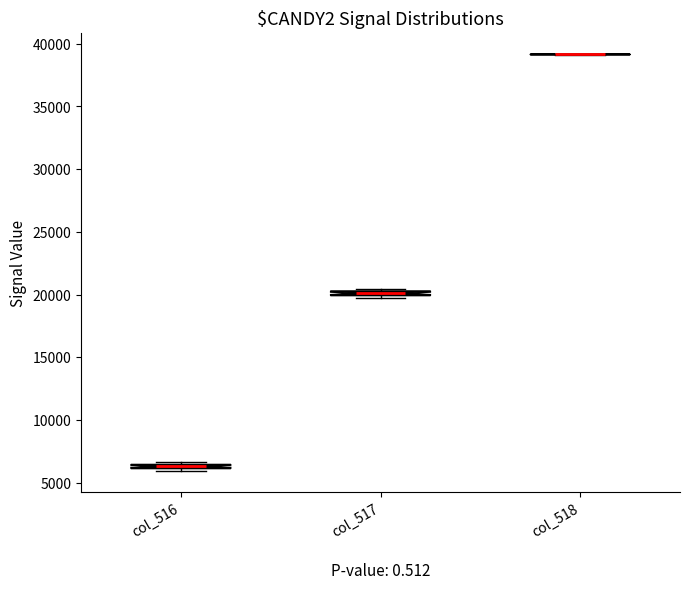

Where is the lower edge of the box for col_517 on the y-axis? The values are not printed on the chart, so give them approximately, as read against the axis.

20000